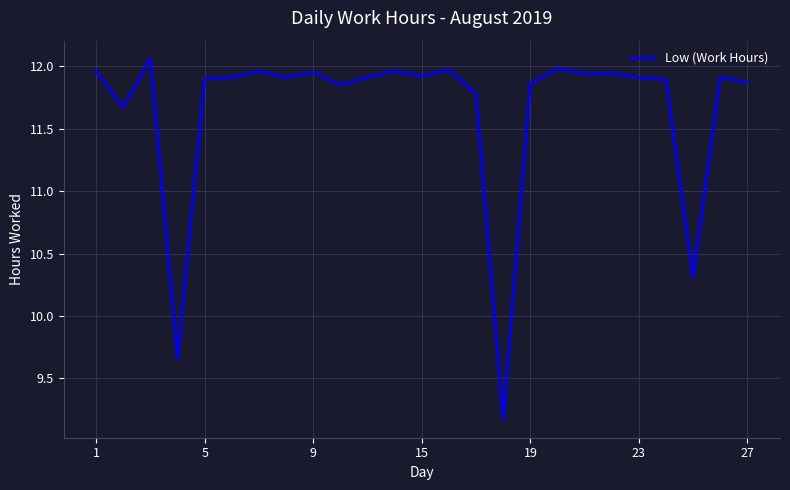

What is the smallest value displayed?

9.2